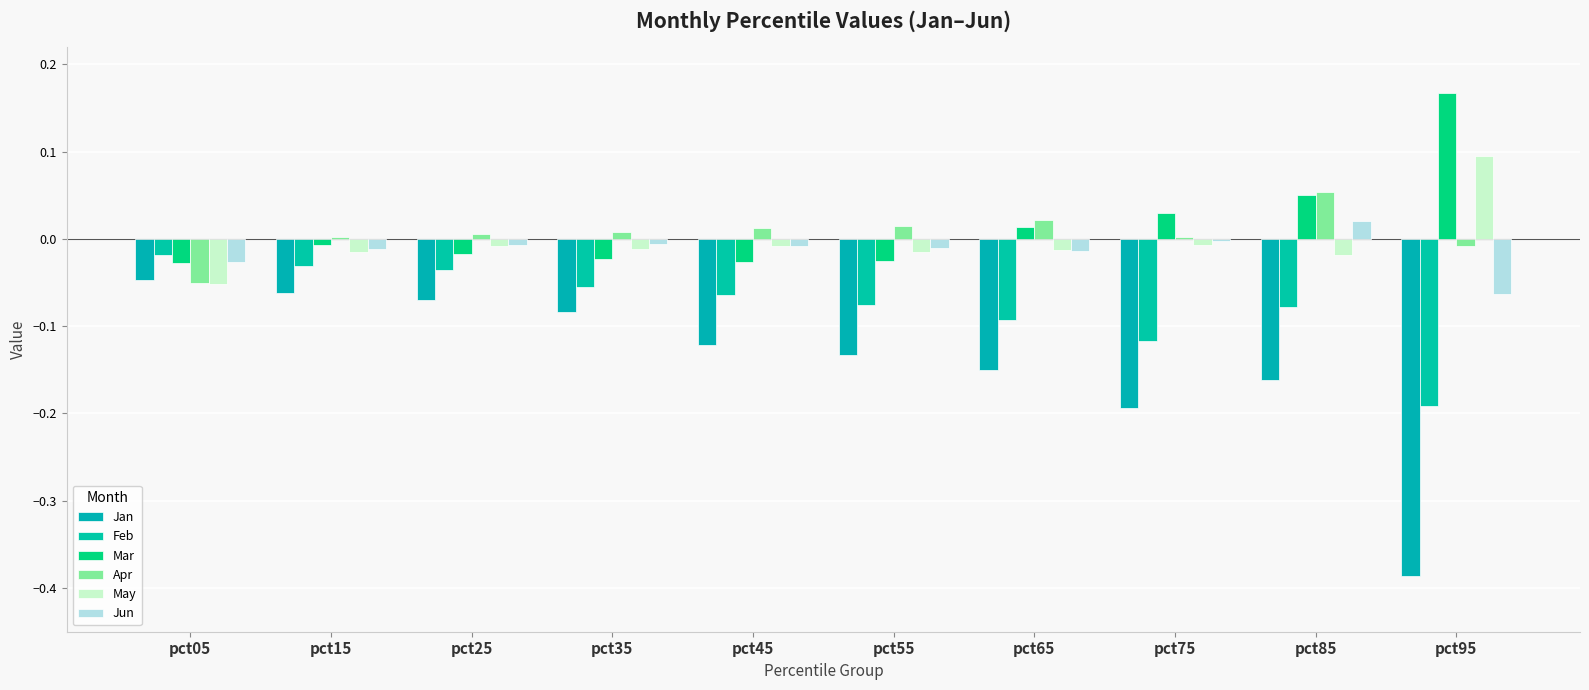

Are the bars horizontal?

No